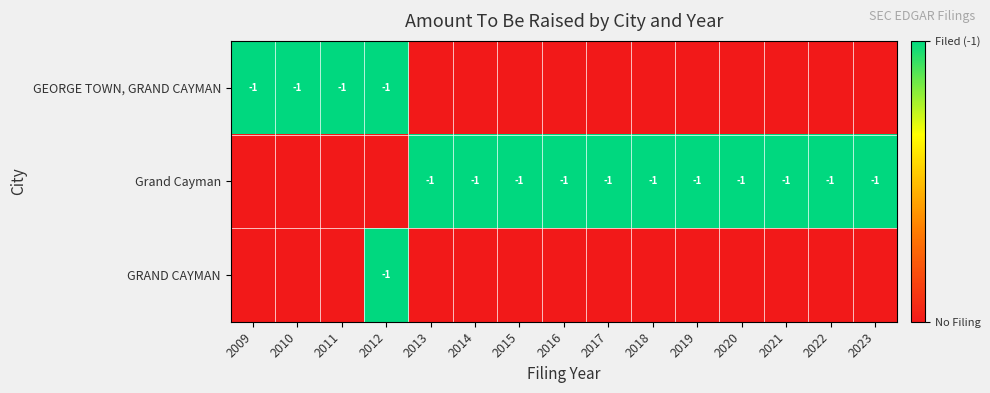

Is it true that GEORGE TOWN, GRAND CAYMAN equals -1 at 2011?

True